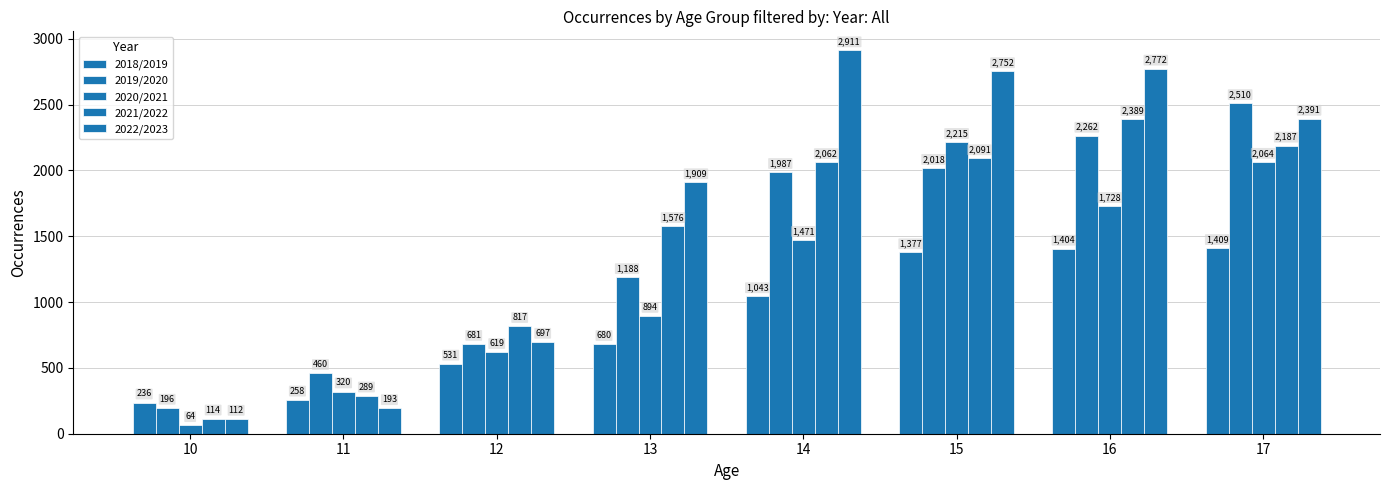

How many values in the 2021/2022 series are below 2062?

4